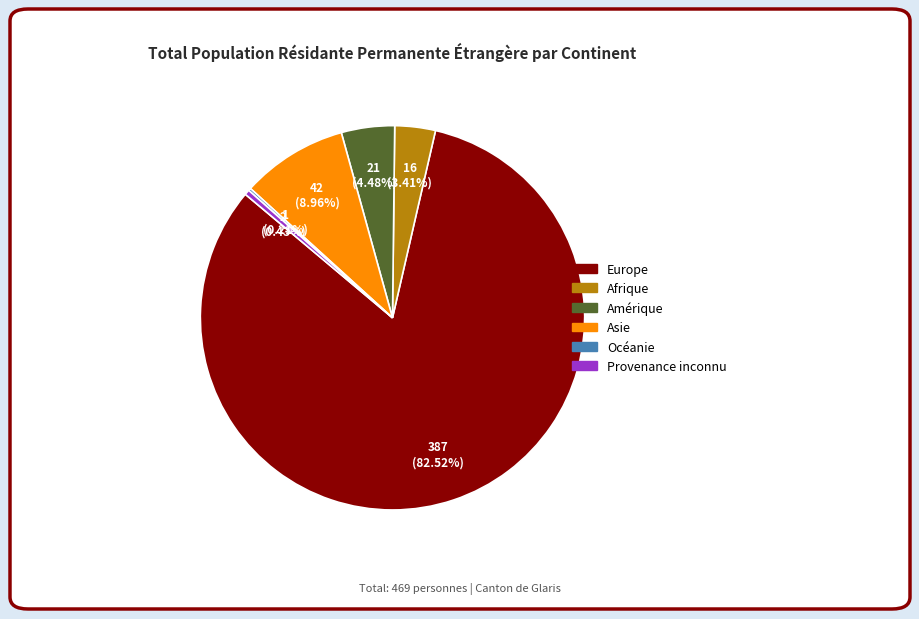

Which category has the biggest portion of the pie?

Europe